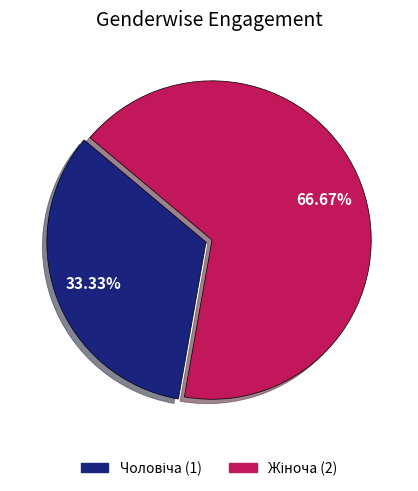

Is there a majority slice in this chart?

Yes